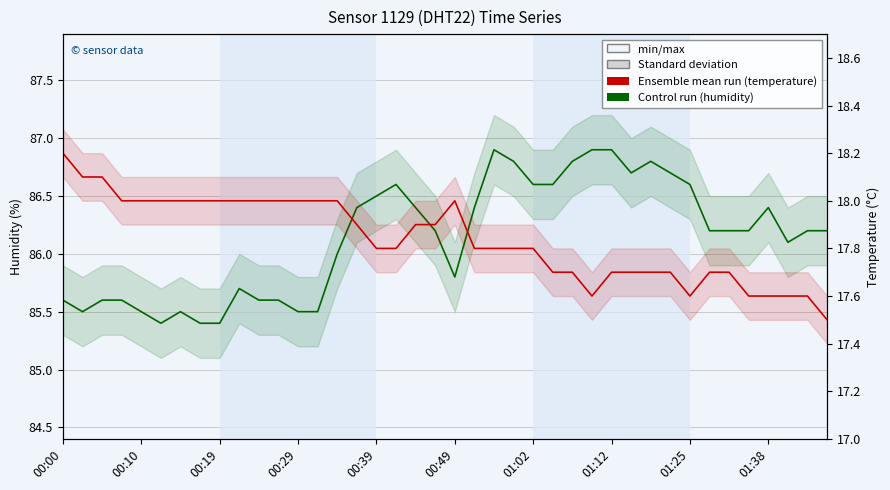

Reading right to left, what are all the values shown in this chart?

humidity: 86.2	86.2	86.1	86.4	86.2	86.2	86.2	86.6	86.7	86.8	86.7	86.9	86.9	86.8	86.6	86.6	86.8	86.9	86.4	85.8	86.2	86.4	86.6	86.5	86.4	86.0	85.5	85.5	85.6	85.6	85.7	85.4	85.4	85.5	85.4	85.5	85.6	85.6	85.5	85.6
temperature: 17.5	17.6	17.6	17.6	17.6	17.7	17.7	17.6	17.7	17.7	17.7	17.7	17.6	17.7	17.7	17.8	17.8	17.8	17.8	18.0	17.9	17.9	17.8	17.8	17.9	18.0	18.0	18.0	18.0	18.0	18.0	18.0	18.0	18.0	18.0	18.0	18.0	18.1	18.1	18.2